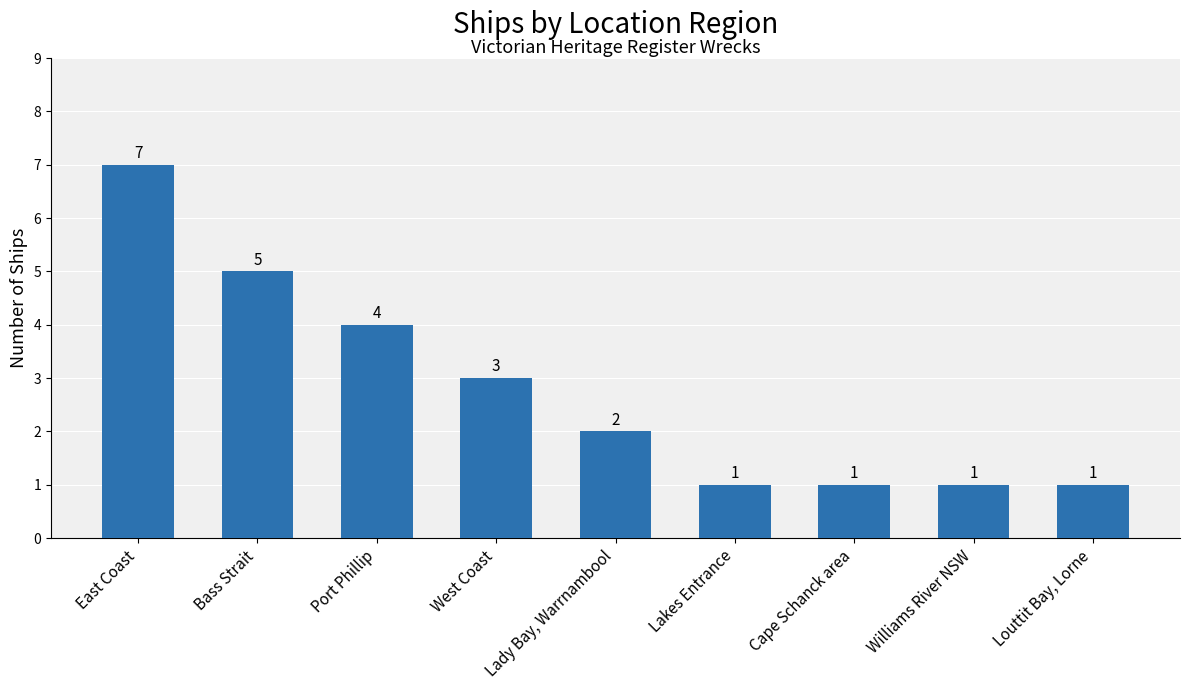

Reading left to right, extract all data points from this chart.

East Coast=7	Bass Strait=5	Port Phillip=4	West Coast=3	Lady Bay, Warrnambool=2	Lakes Entrance=1	Cape Schanck area=1	Williams River NSW=1	Louttit Bay, Lorne=1